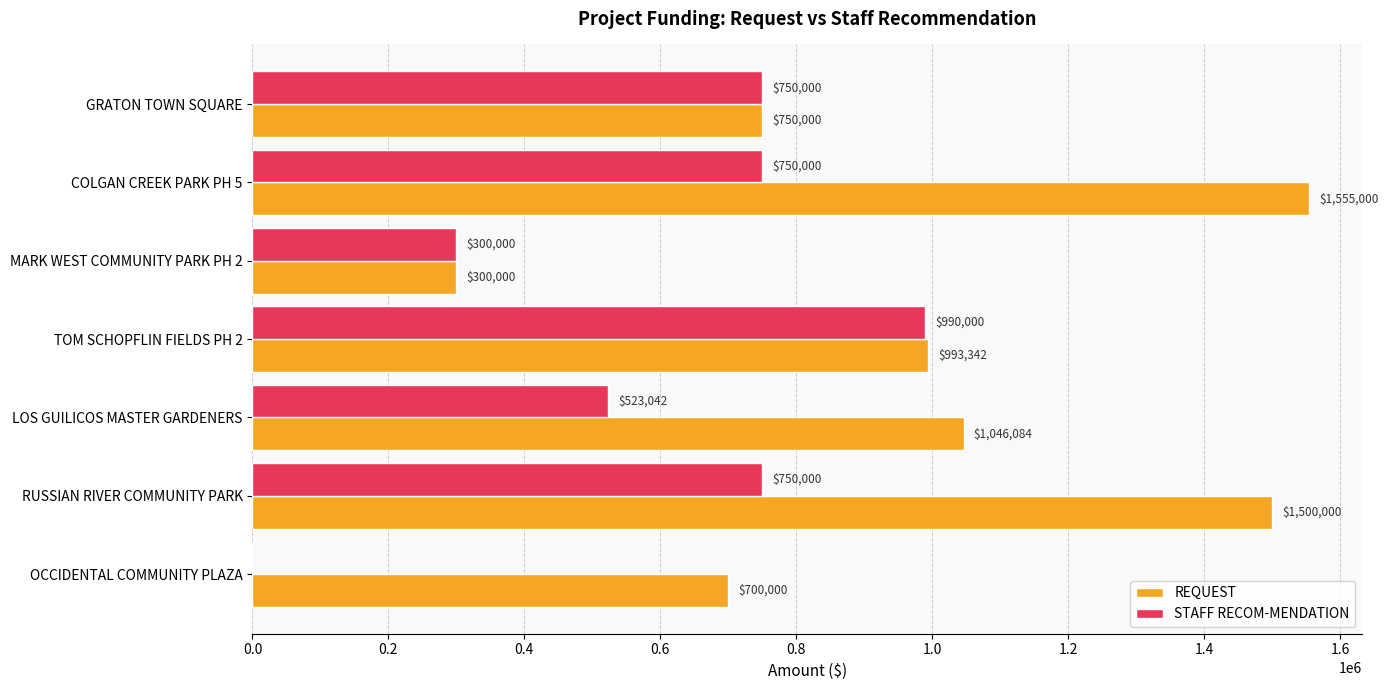

Is the value of STAFF RECOM-MENDATION at LOS GUILICOS MASTER GARDENERS greater than the value of REQUEST at OCCIDENTAL COMMUNITY PLAZA?

No